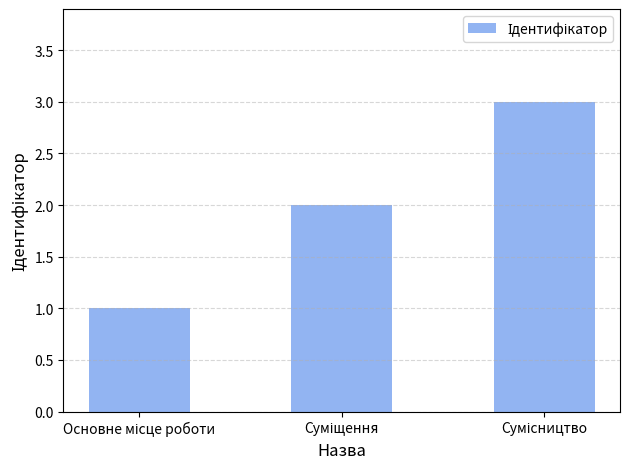

What is the maximum value shown in the chart?

3